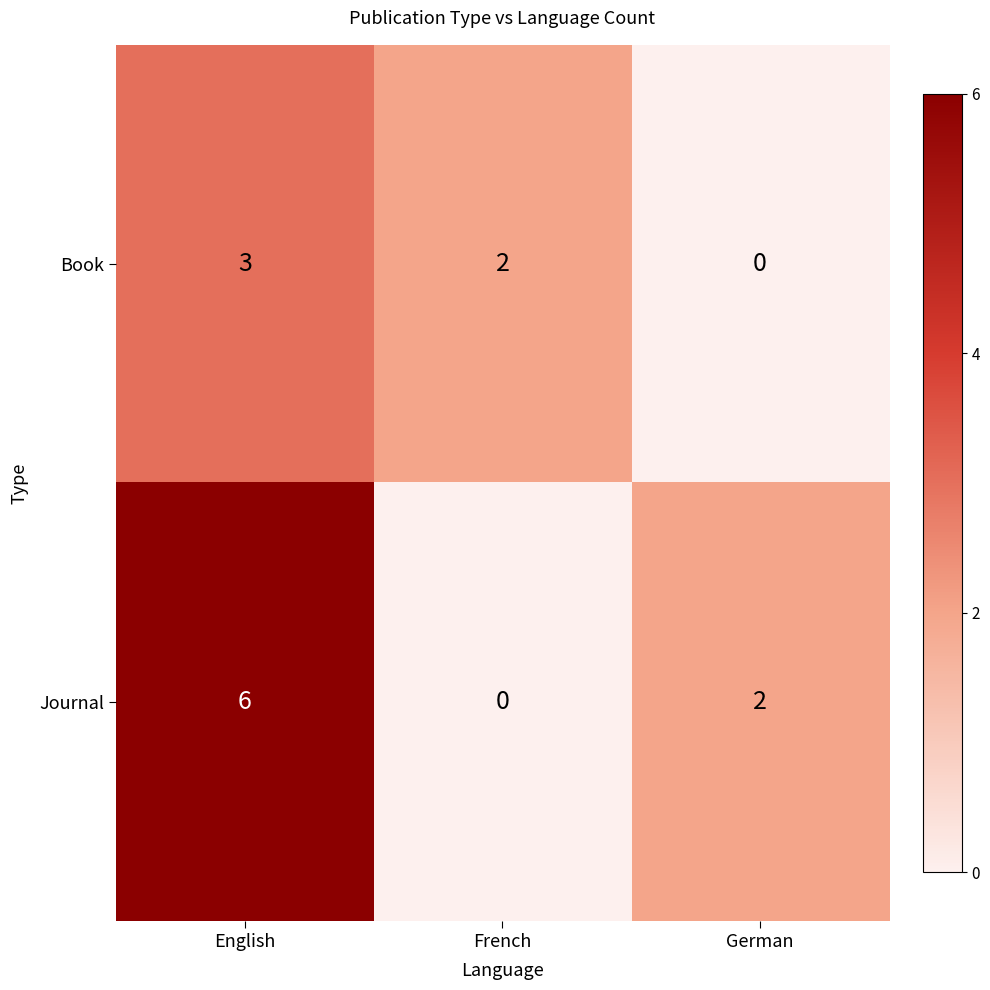

What is the difference between the maximum and minimum values in the Book series?

3